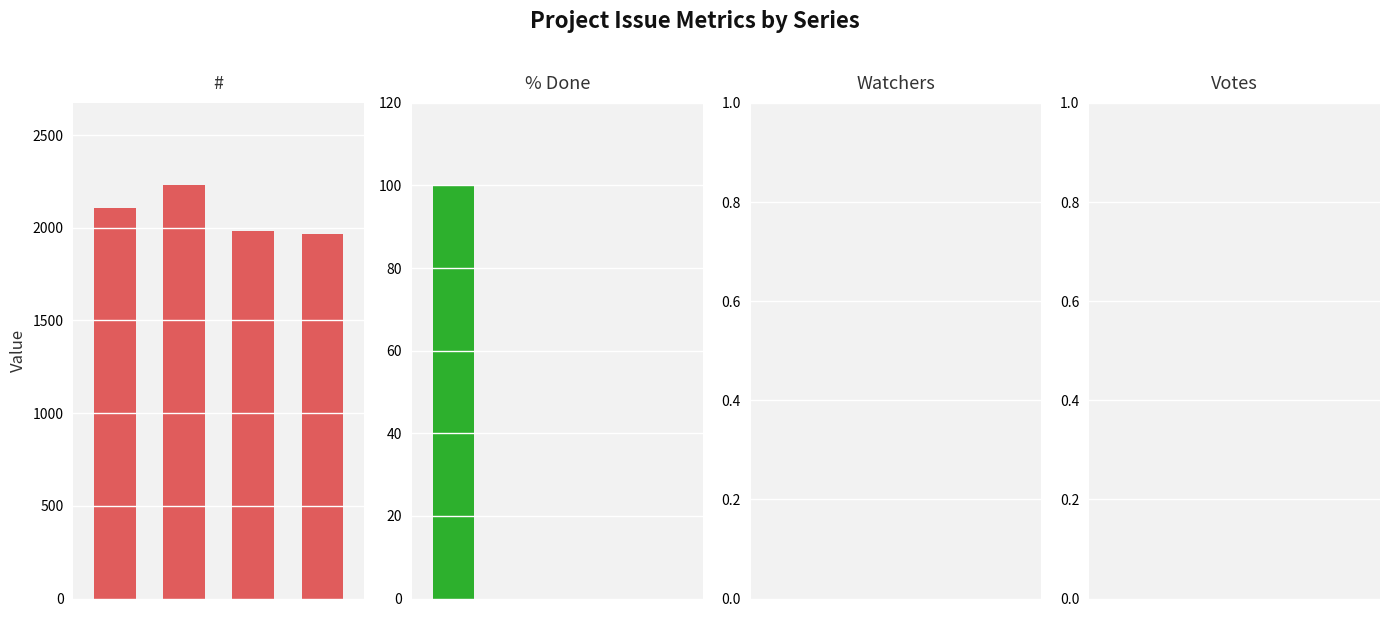

What is the spread (max minus min) of values at 3?

1967